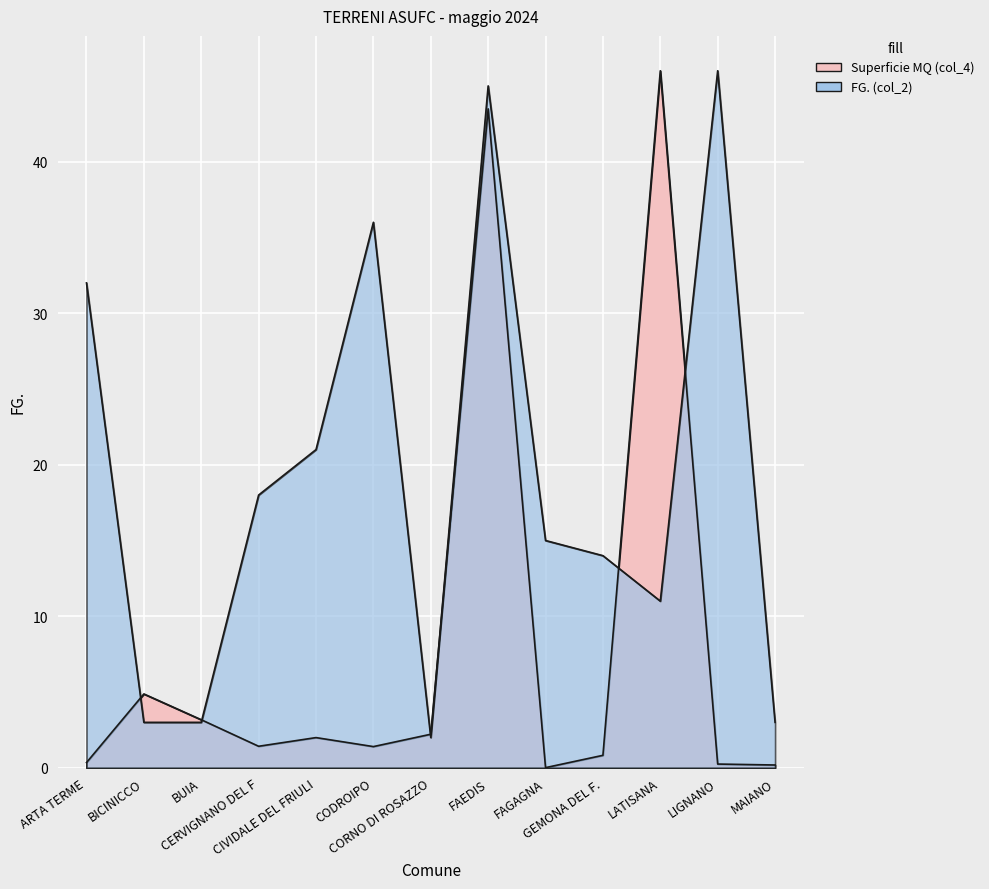

Does the chart display data point markers on the line(s)?

No